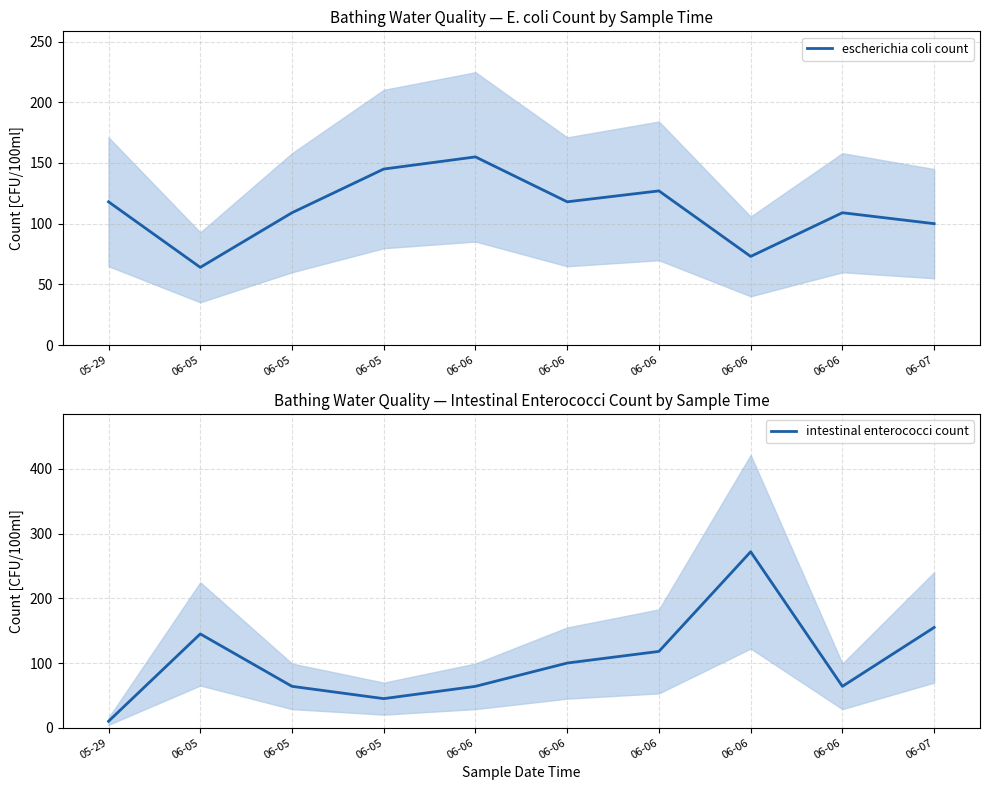

The escherichia coli count series shows 127 at 06-06. True or false?

True